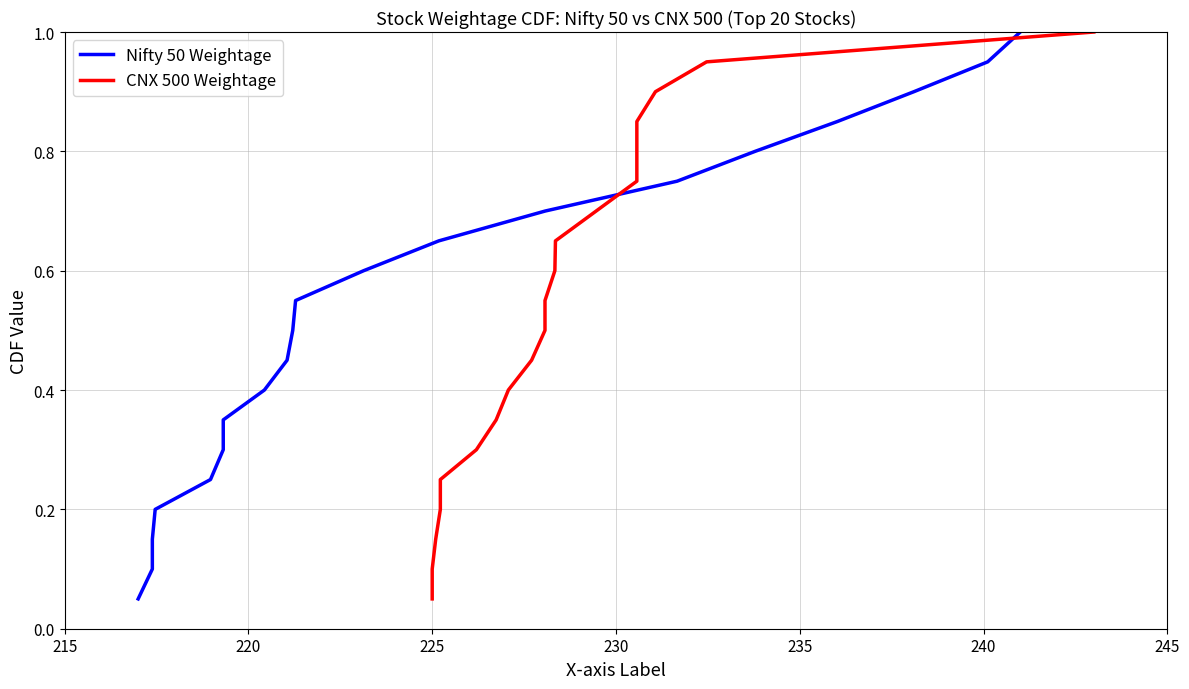

How many lines are shown in the chart?

2